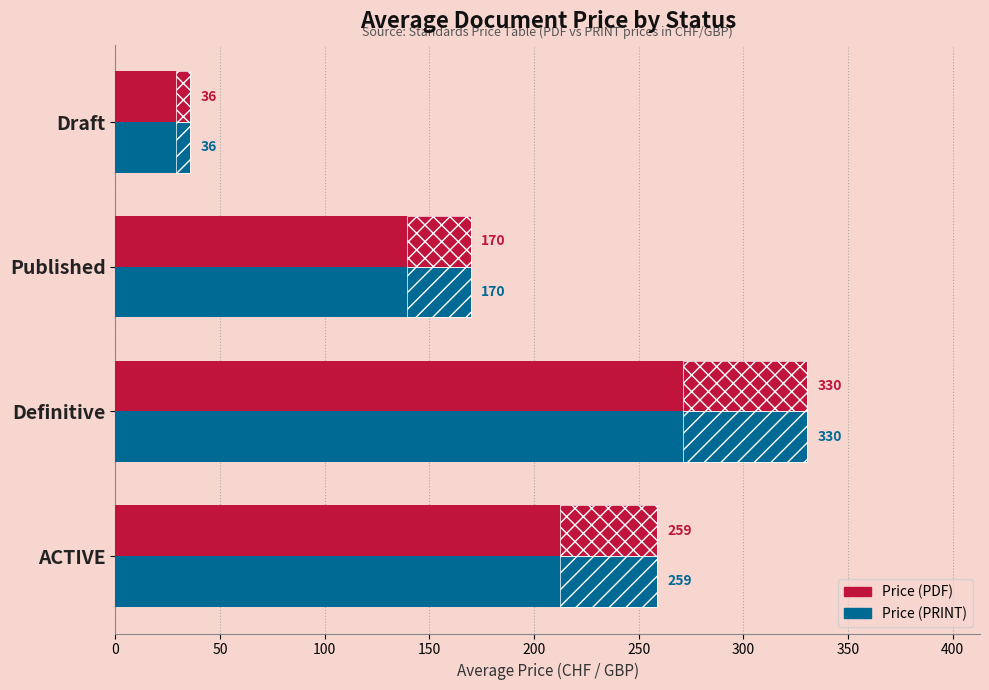

Reading left to right, transcribe all the data shown in this chart.

Price (PDF): 0=258.9	50=330.5	100=169.7	150=35.5
Price (PRINT): 0=258.9	50=330.5	100=169.7	150=35.5